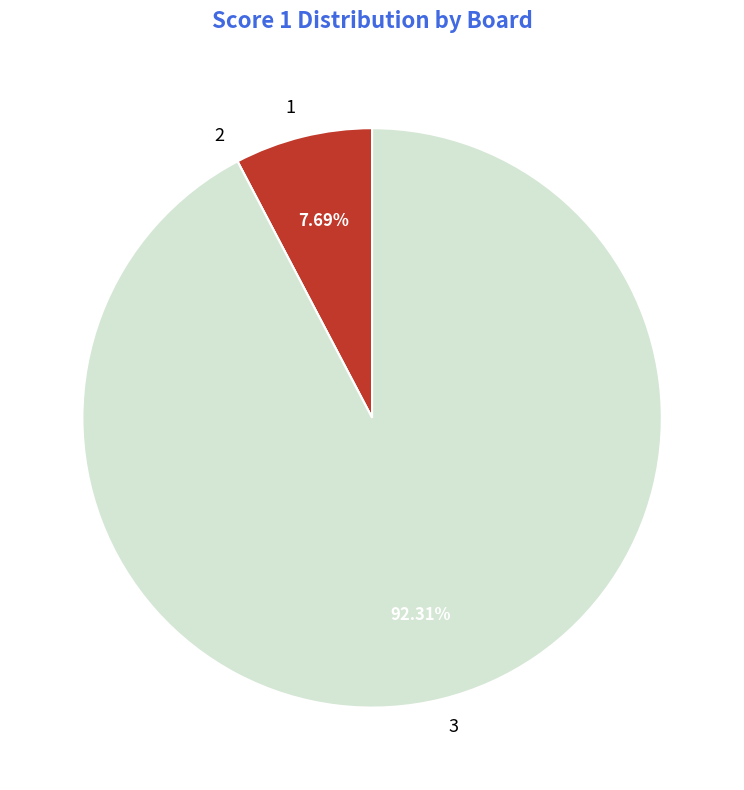

Is there any slice that represents more than half of the pie?

Yes